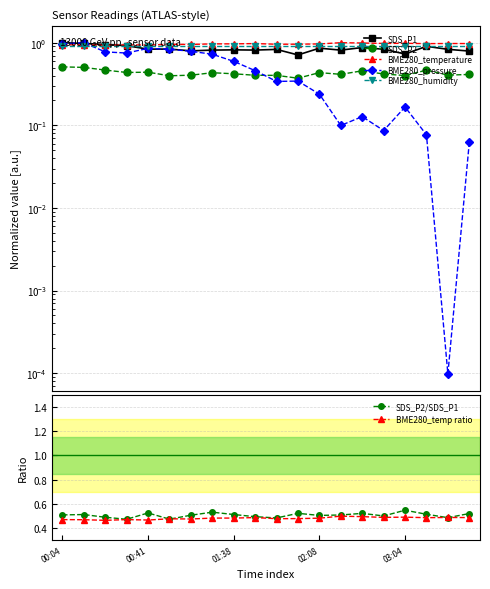

Count the number of categories in the chart.

20